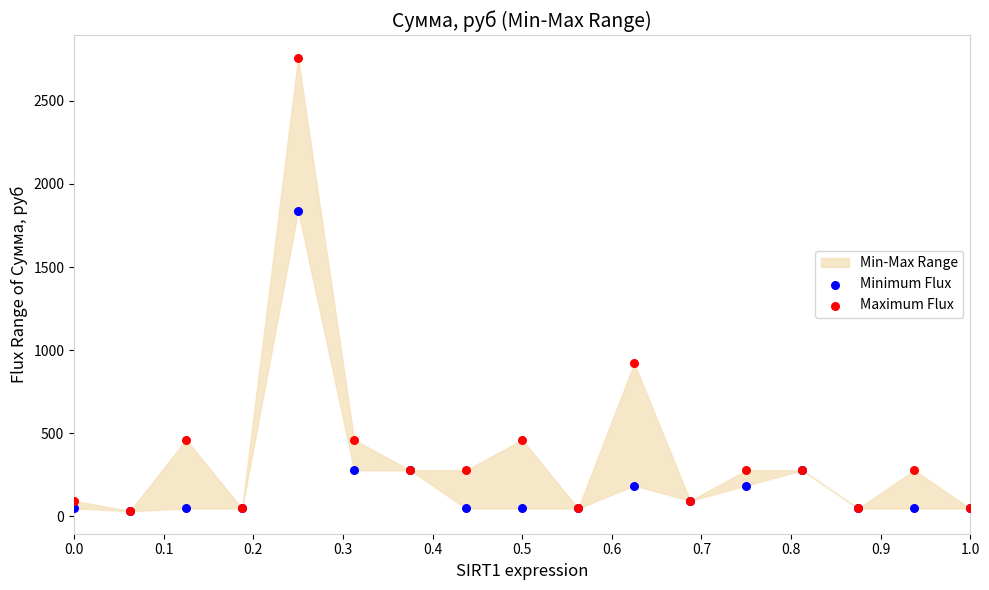

Is the value of Minimum Flux at 0.4 greater than the value of Maximum Flux at 0.9?

Yes